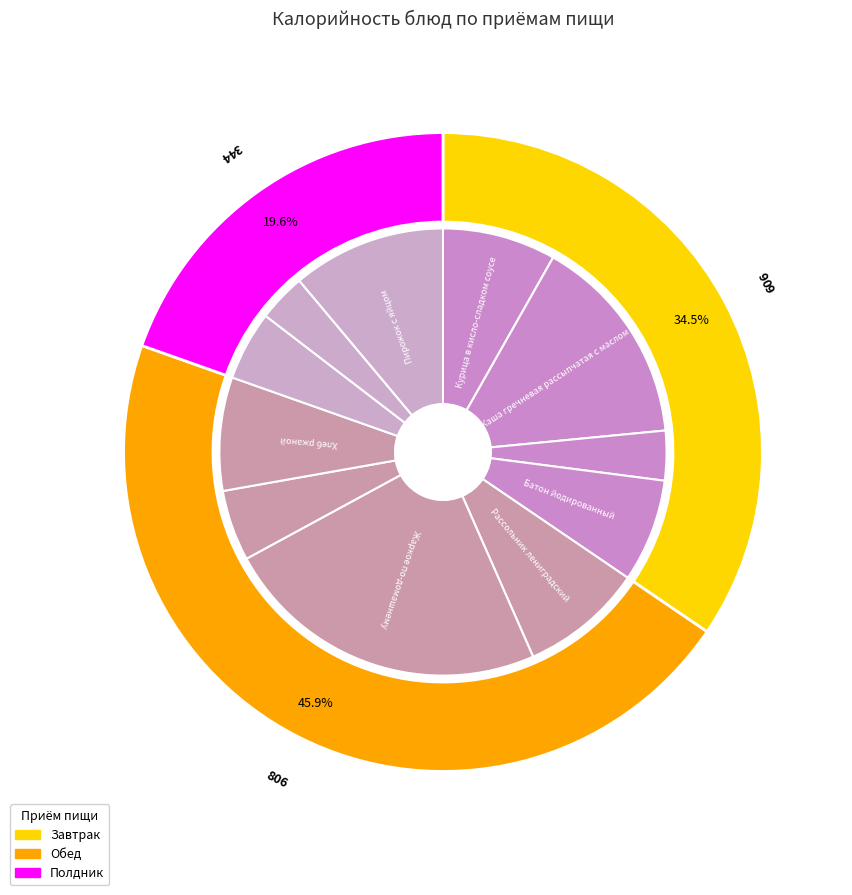

Approximately how many times larger is the value at Пирожок с яйцом compared to Компот из ягод?

2.2